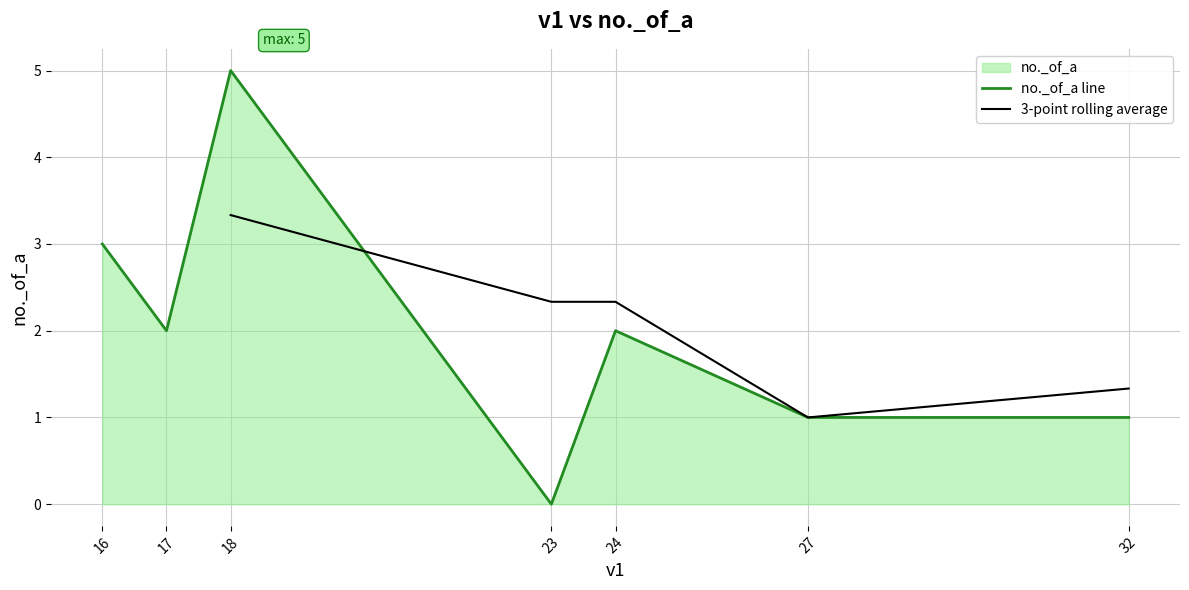

How many values are below 2?

3